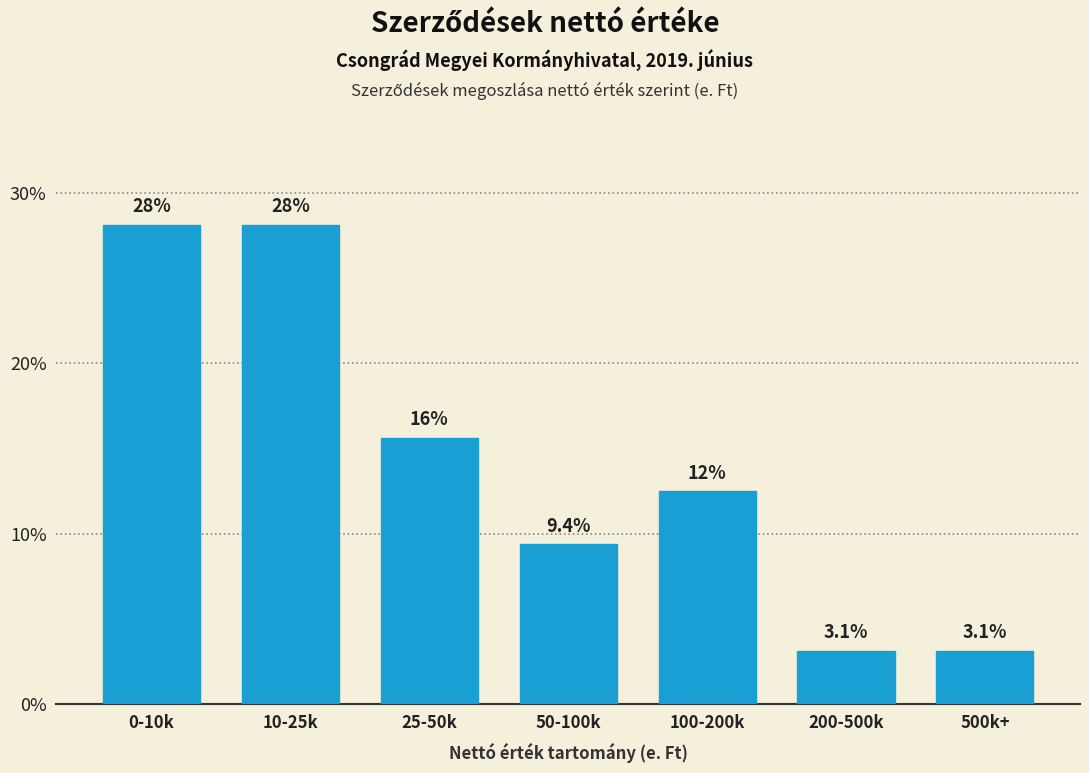

Reading right to left, extract all data points from this chart.

500k+=3.1	200-500k=3.1	100-200k=12.5	50-100k=9.4	25-50k=15.6	10-25k=28.1	0-10k=28.1